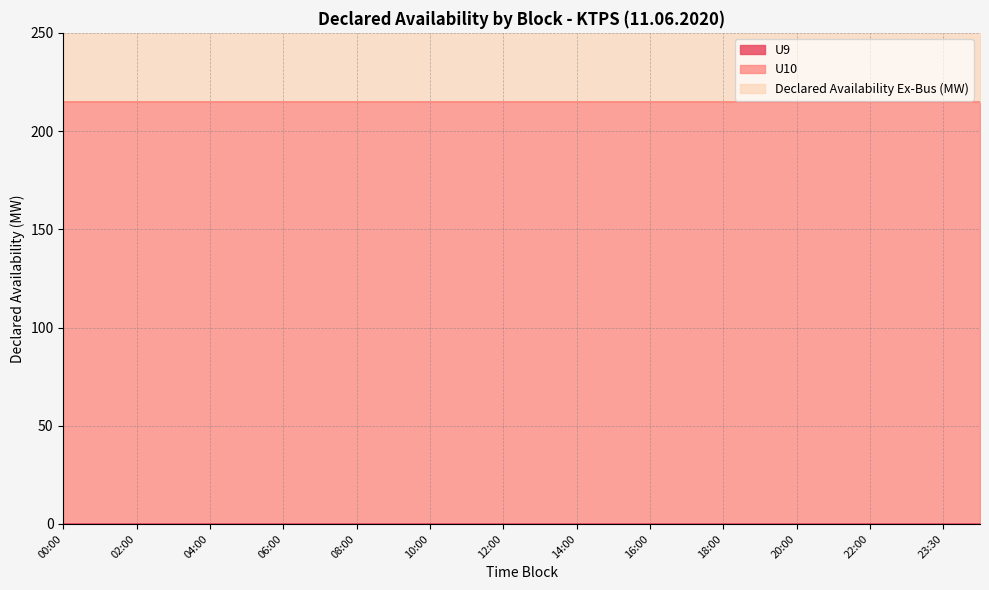

Which series has the largest total across all categories?

U10